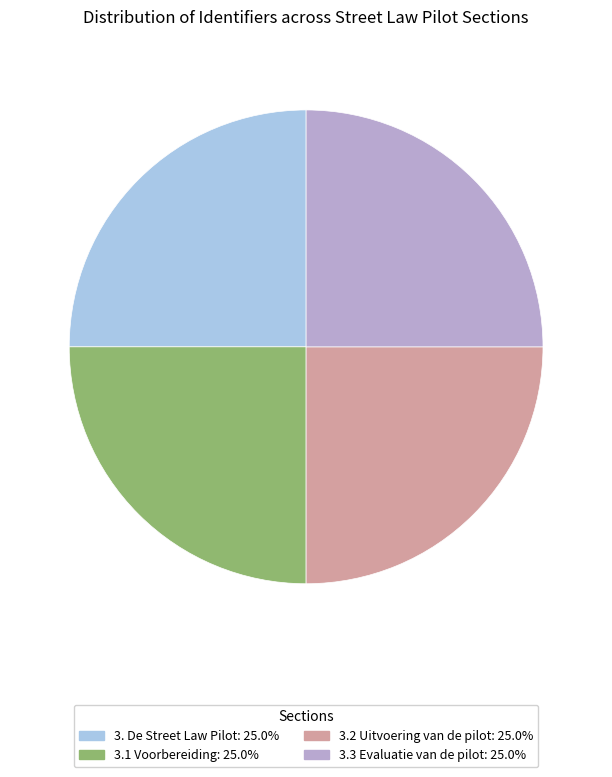

How many segments does this pie chart have?

4